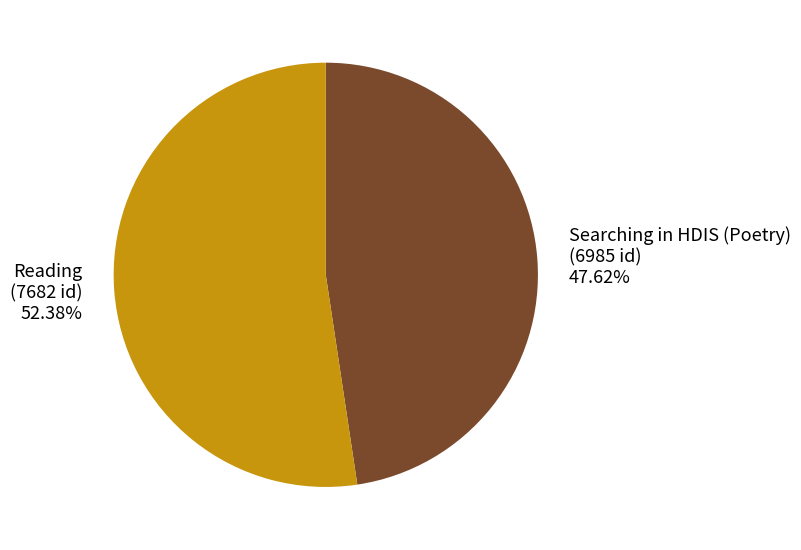

The Reading slice represents 62% of the pie. True or false?

False